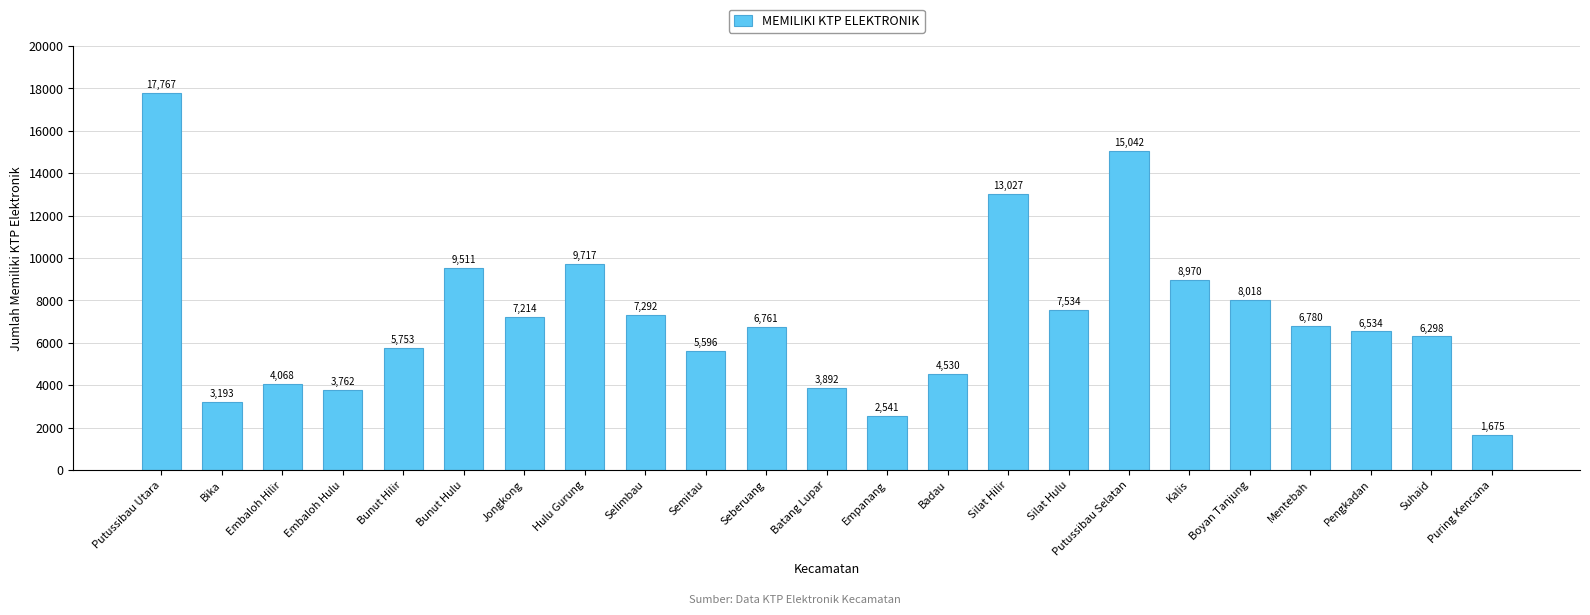

What position from the left is Pengkadan?

21